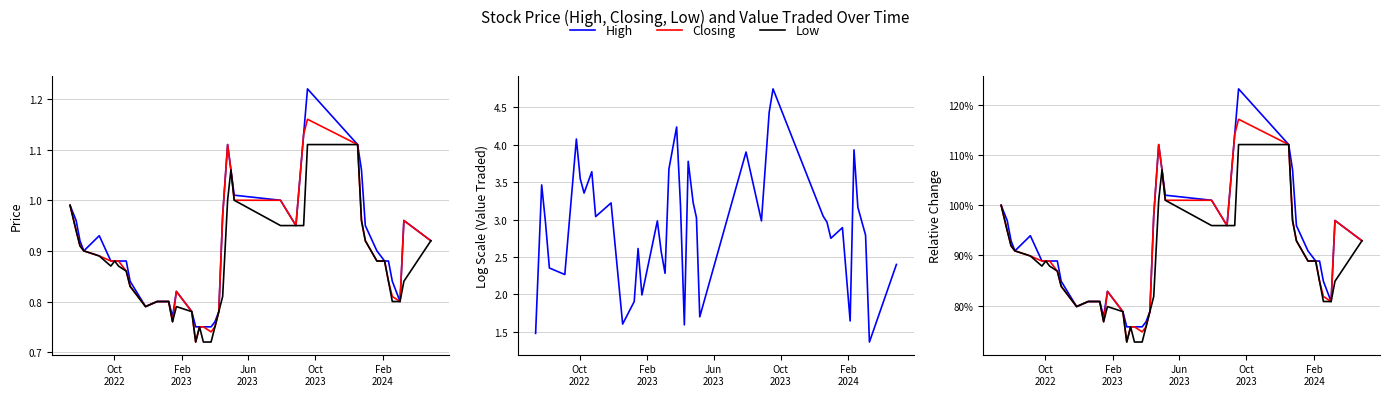

How many series are shown in this chart?

4